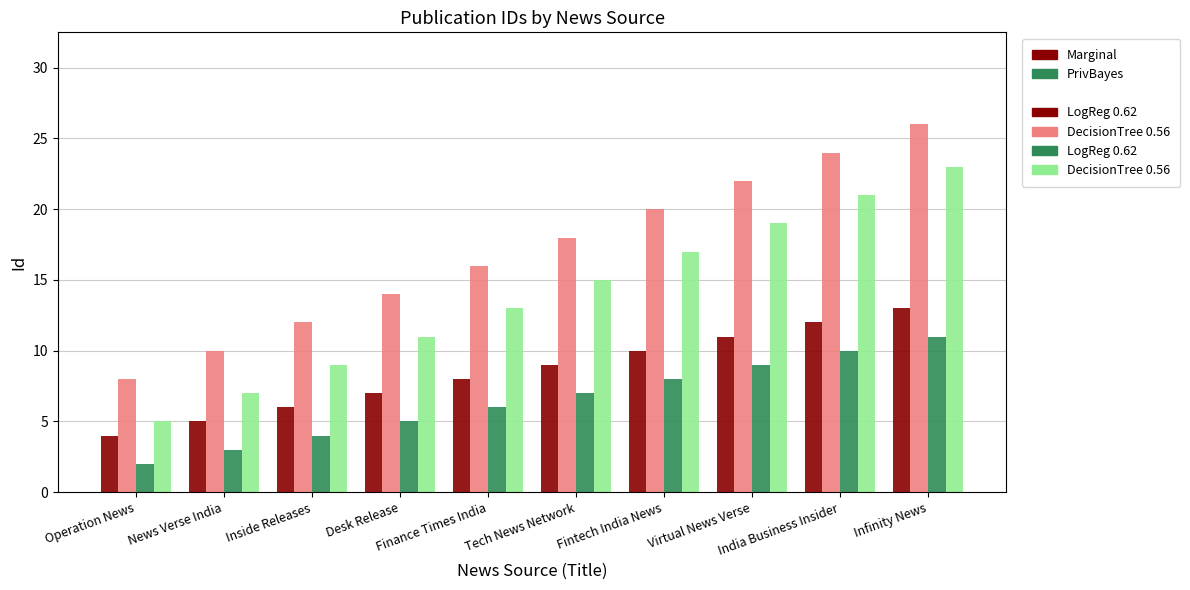

What is the maximum value shown in the chart?

26